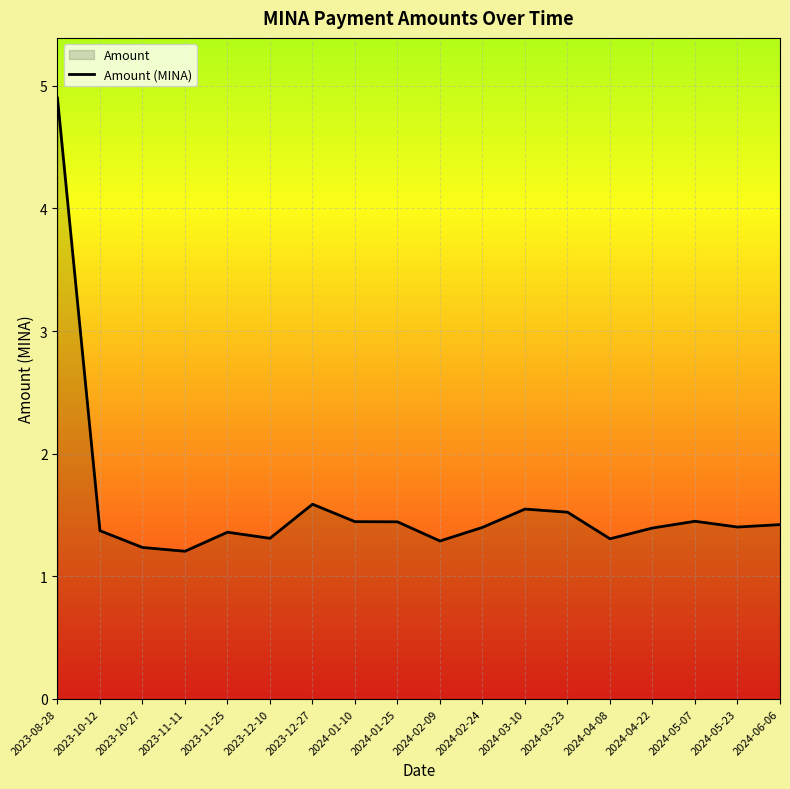

What is the maximum value shown in the chart?

4.9